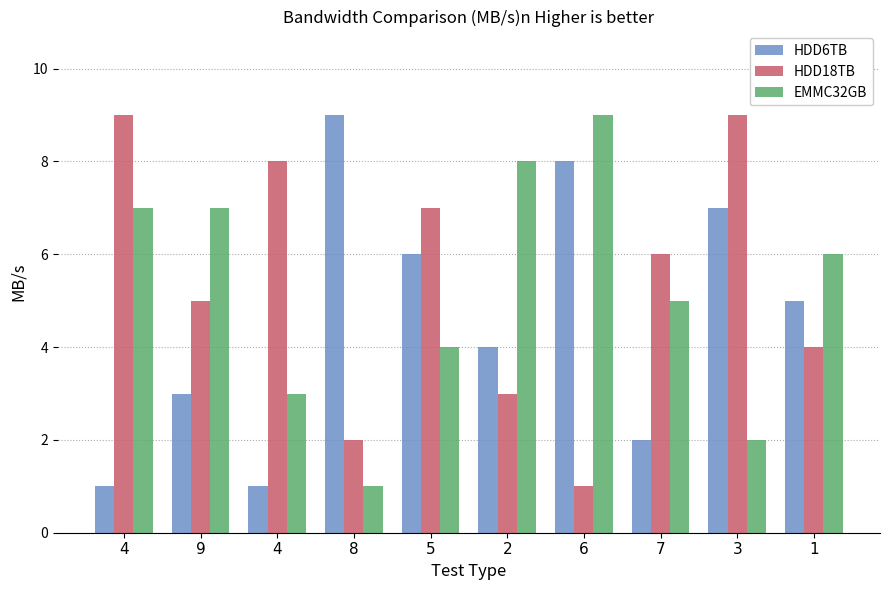

What are all the series names shown in the legend?

HDD6TB, HDD18TB, EMMC32GB